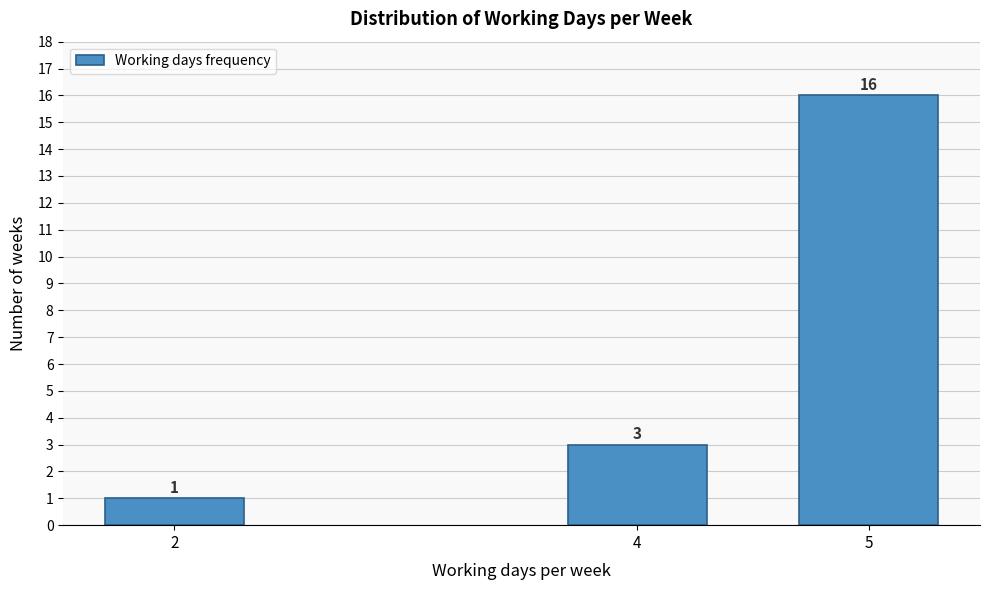

Reading left to right, transcribe all the data shown in this chart.

1	3	16